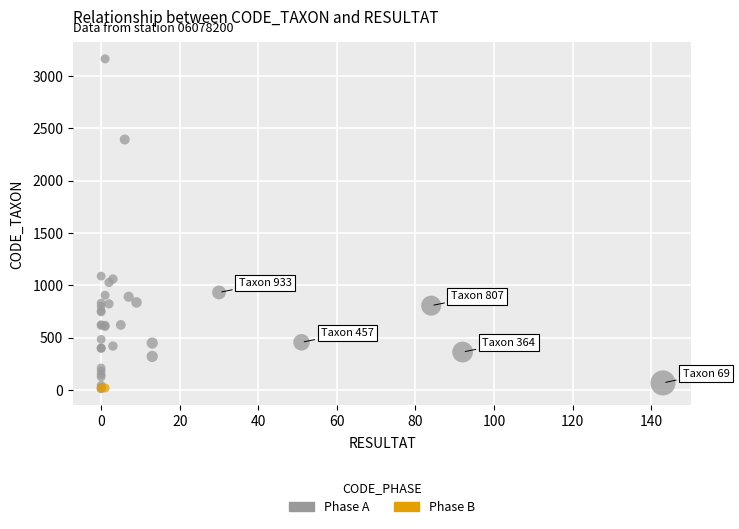

What are all the series names shown in the legend?

Phase A, Phase B